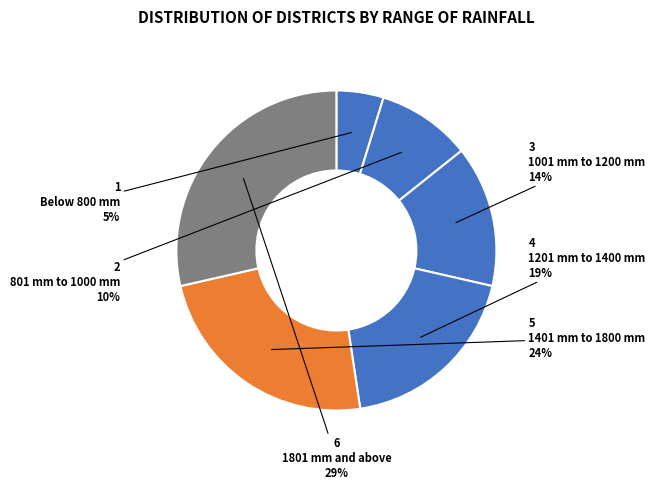

Which slice is the largest?

1801 mm and above